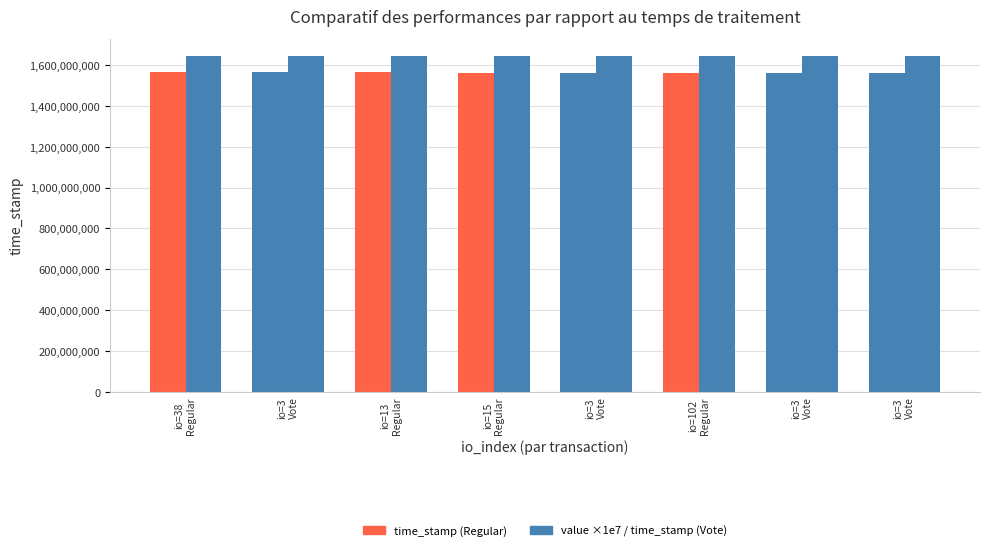

How many data points does each series have?

8